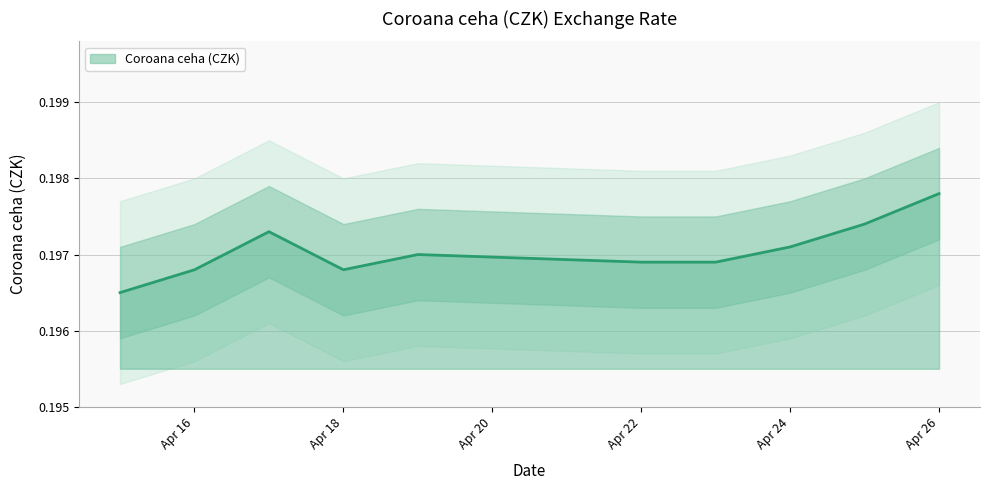

The value of Coroana ceha (CZK) at Apr 24 is 0.1. True or false?

False